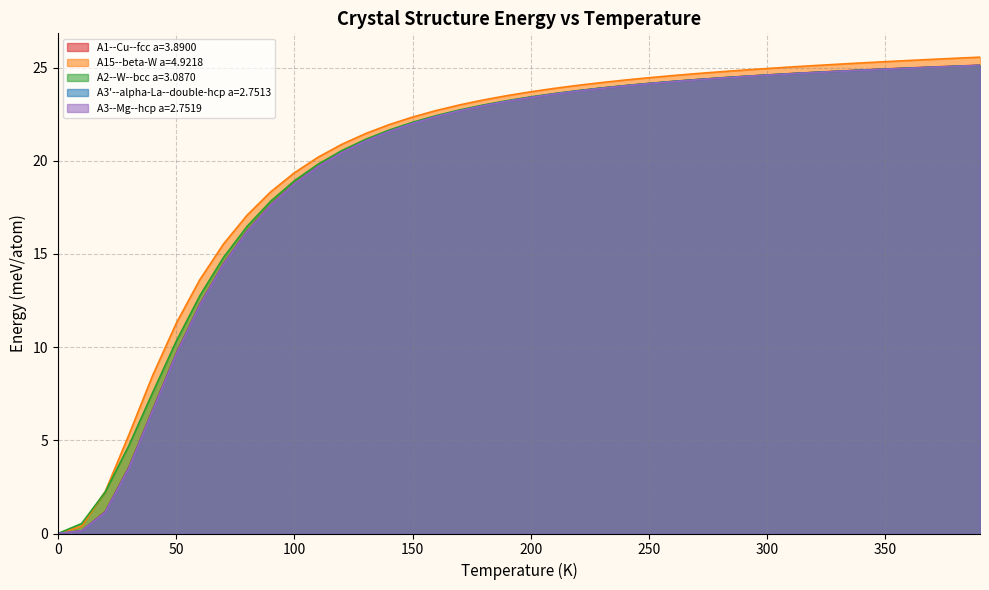

True or false: A1--Cu--fcc a=3.8900 and A3'--alpha-La--double-hcp a=2.7513 intersect in this chart.

False